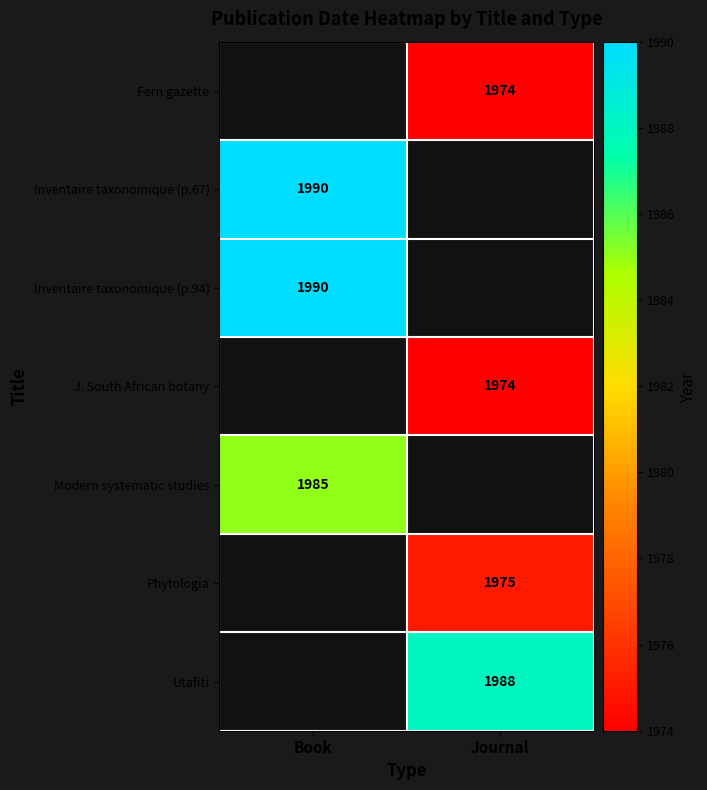

Between Journal and Book, which is larger?

Journal